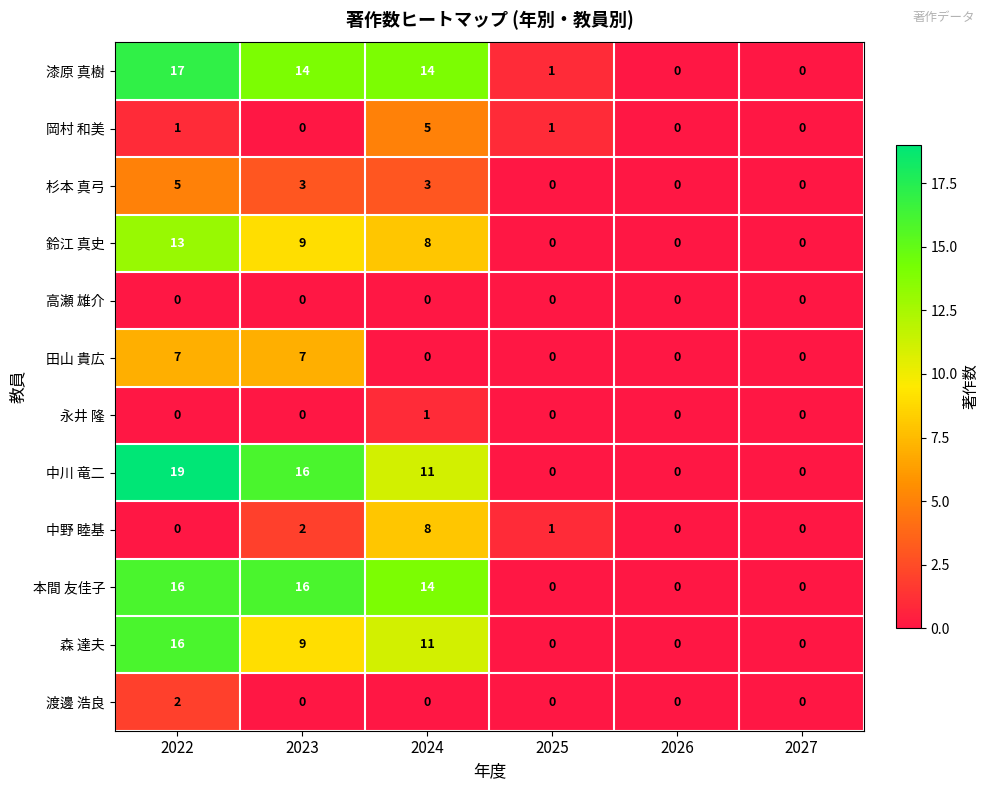

What is the maximum value shown in the chart?

19